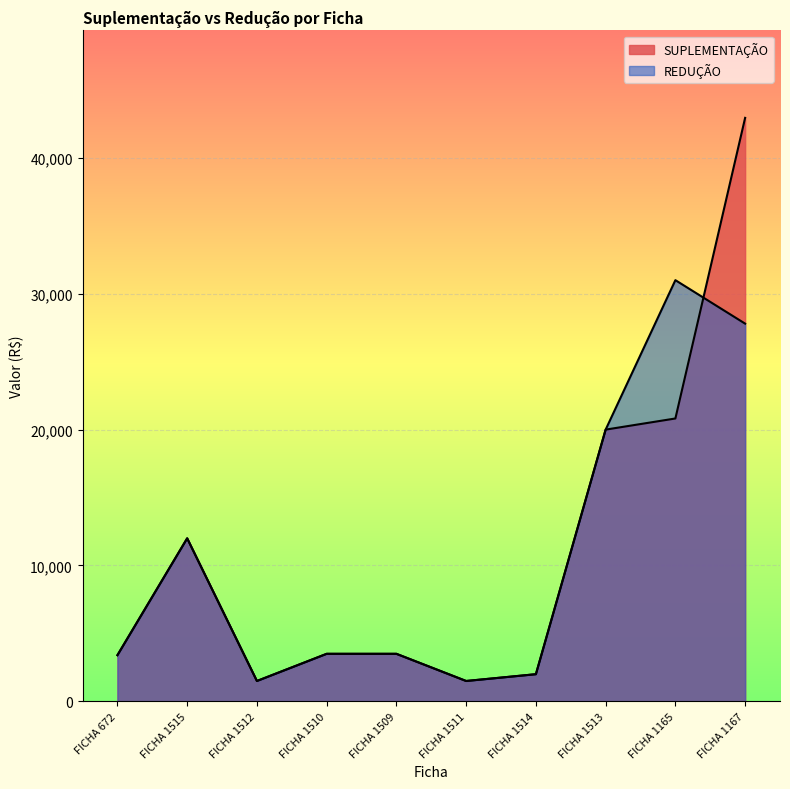

True or false: SUPLEMENTAÇÃO has more than 0 points higher than both neighbors.

True